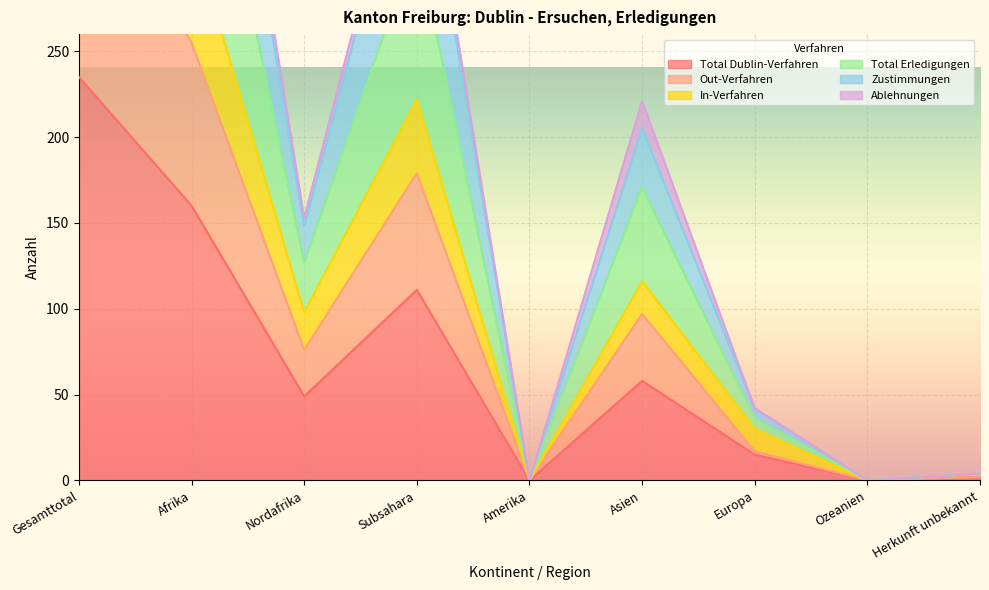

The value of Total Dublin-Verfahren at Amerika is -99. True or false?

False